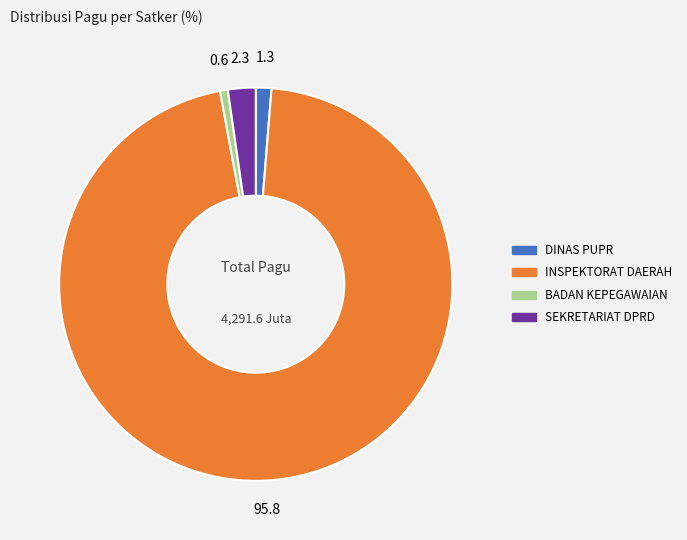

Does any single category account for the majority?

Yes